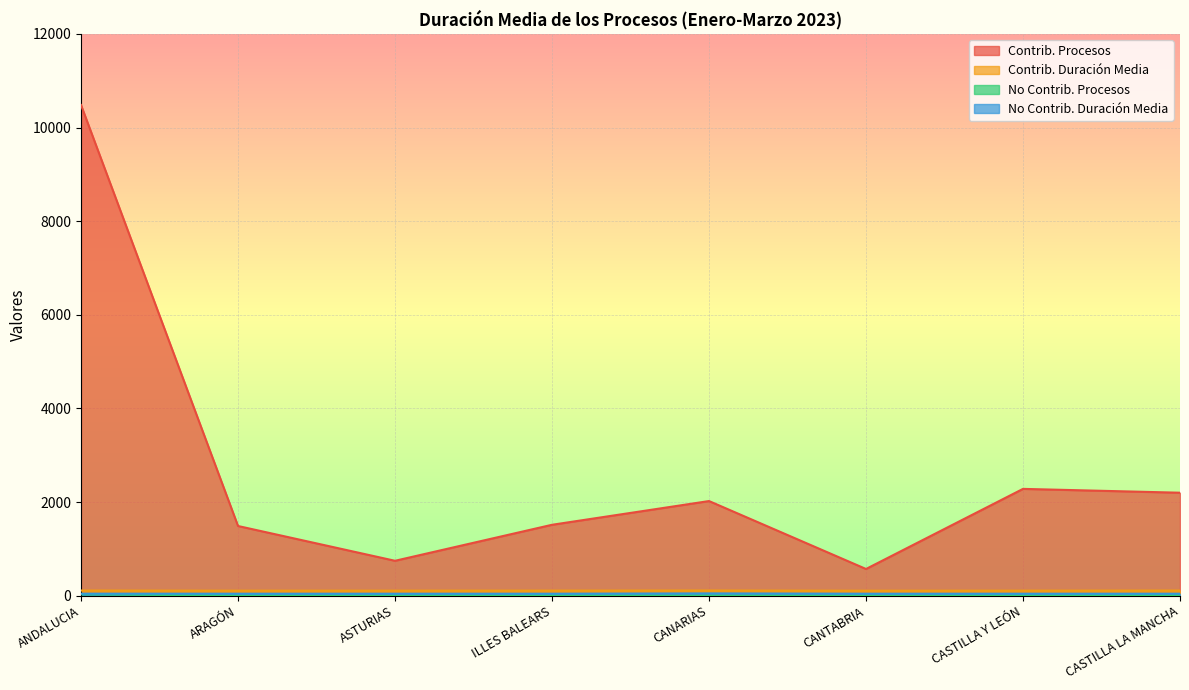

Rank the series by their maximum value, from lowest to highest.

No Contrib. Procesos, No Contrib. Duración Media, Contrib. Duración Media, Contrib. Procesos